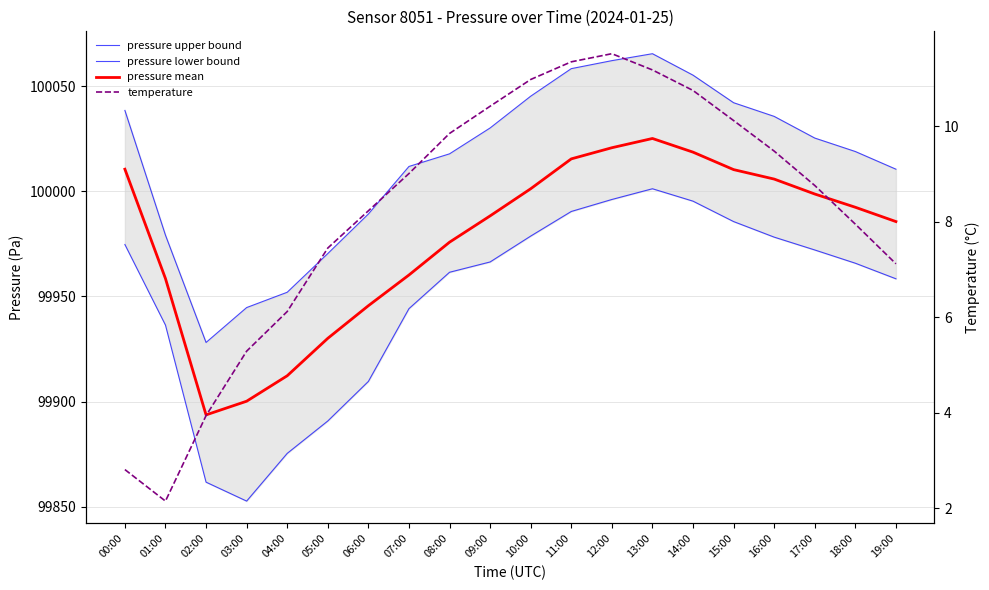

True or false: pressure mean and pressure upper bound cross at least once.

False